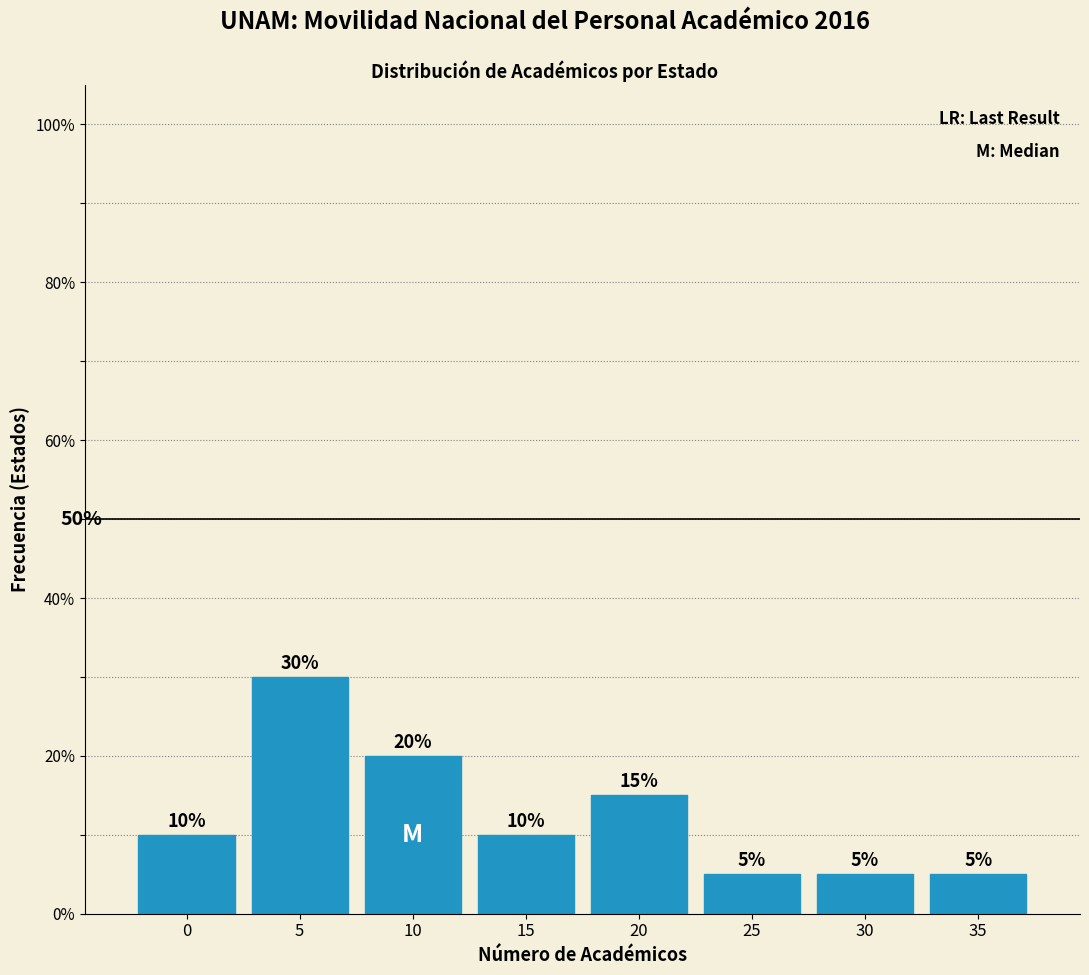

Reading right to left, transcribe all the data shown in this chart.

35=5	30=5	25=5	20=15	15=10	10=20	5=30	0=10